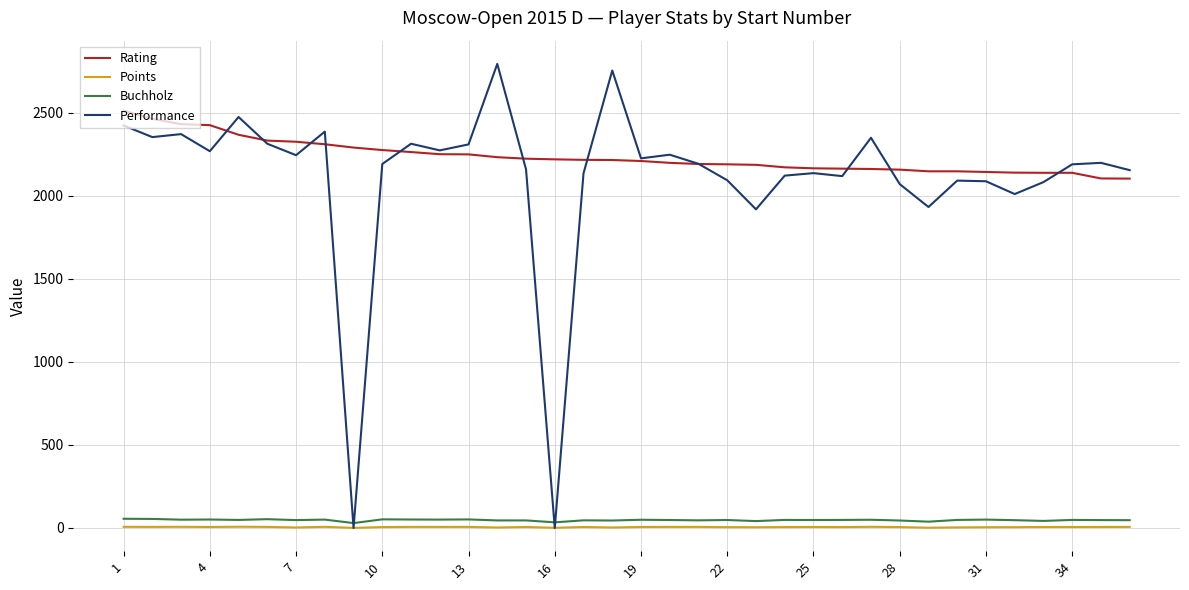

What is the sum of all Performance values?

76006.0